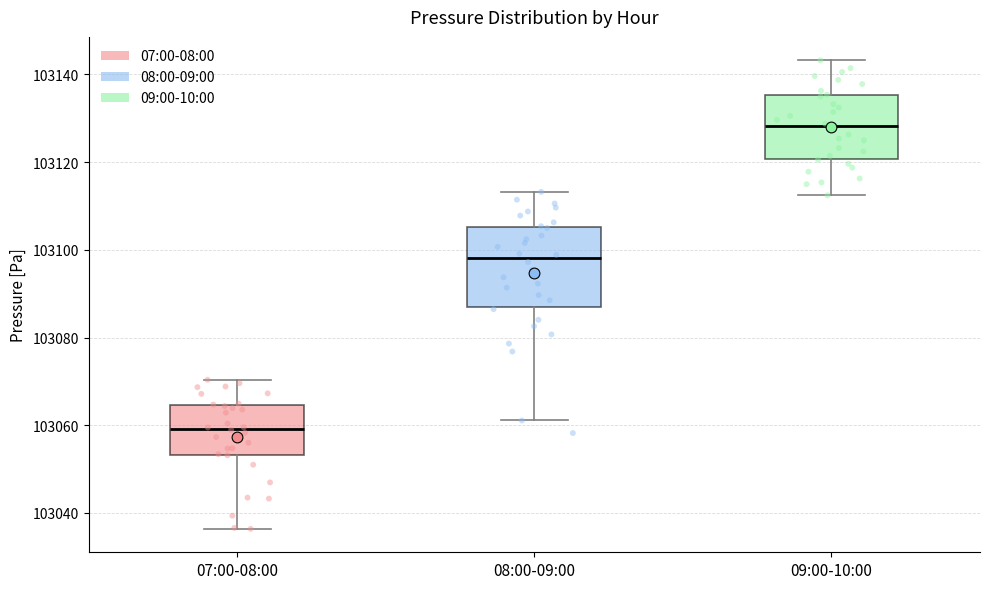

Which box has the lowest median line?

07:00-08:00